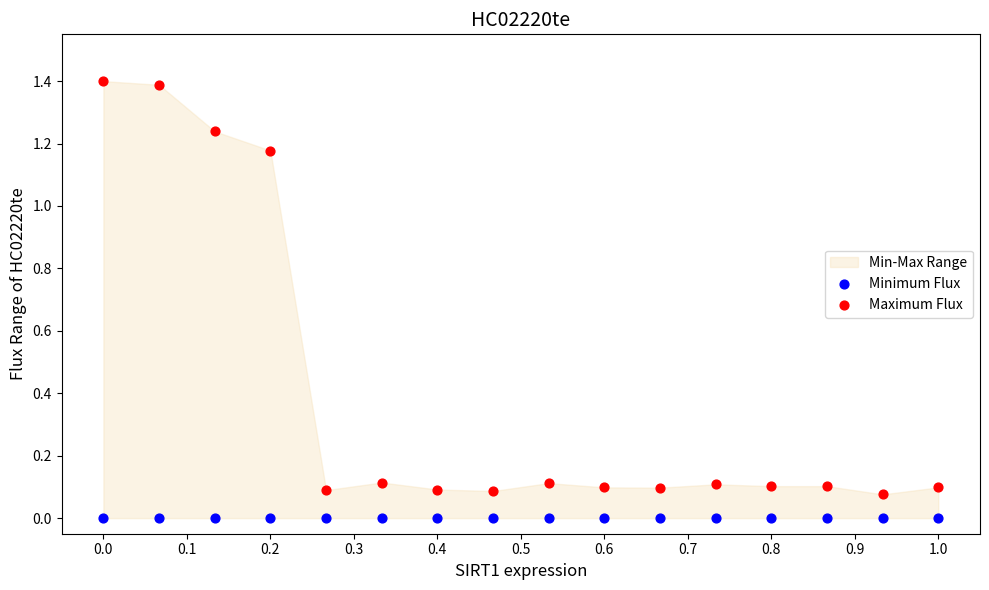

Which series contains the lowest Y value?

Minimum Flux